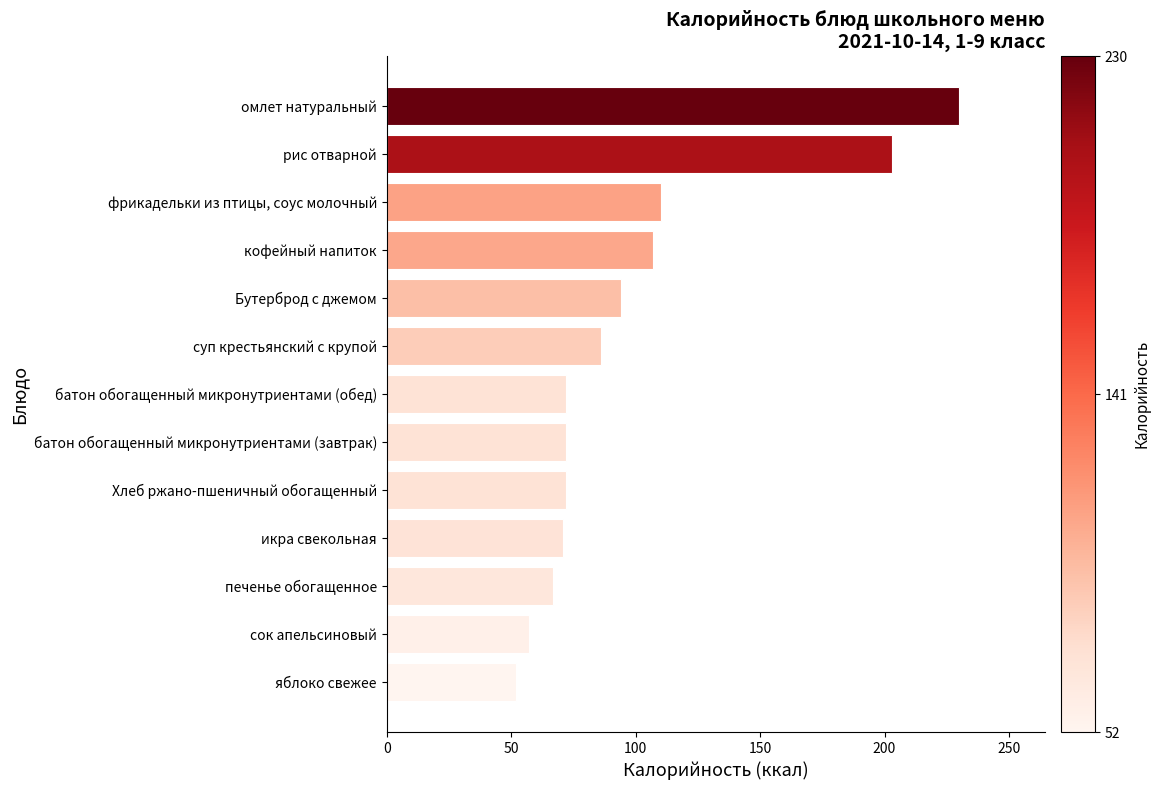

What is the difference between the maximum and minimum values?

178